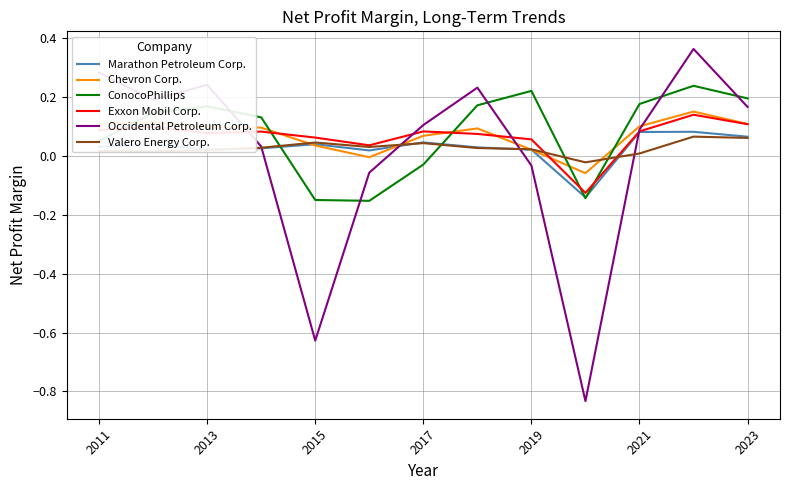

How many lines are shown in the chart?

6